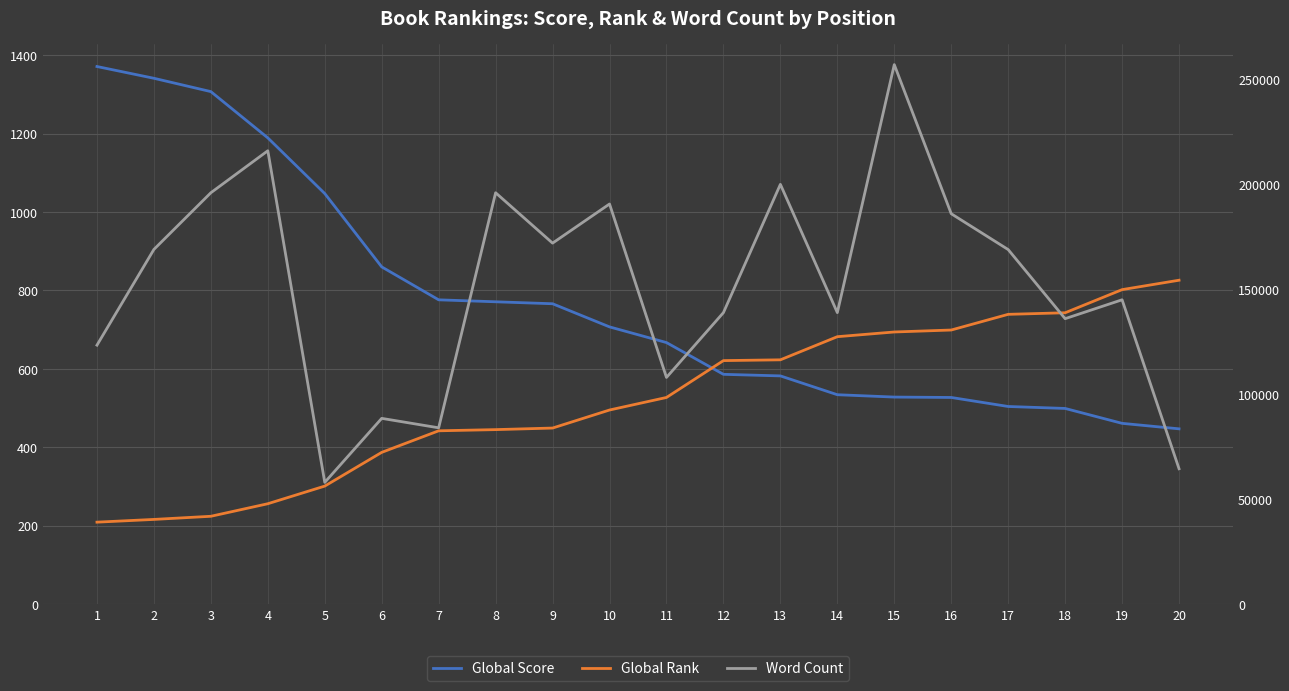

Is it true that Global Rank equals 437 at 20?

False